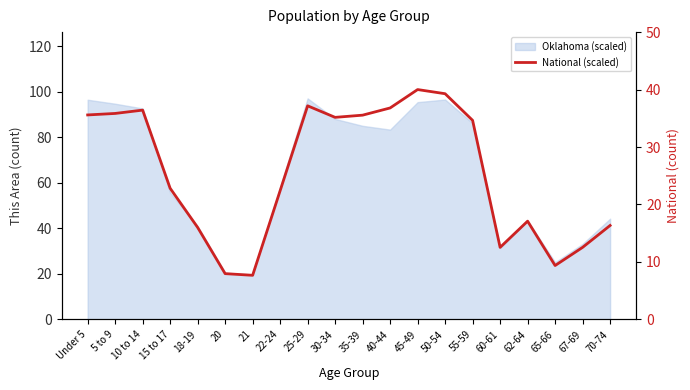

What is the value of the 13th point from the left?

40.0